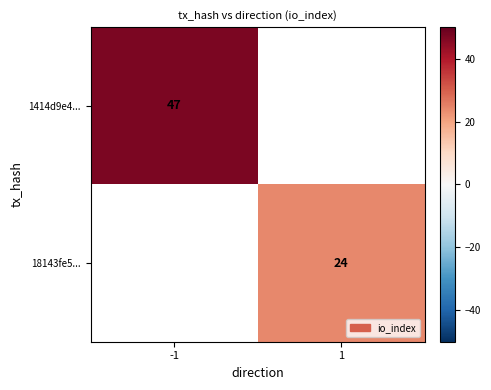

True or false: 18143fe5... has a value of 12.1 at 1.

False